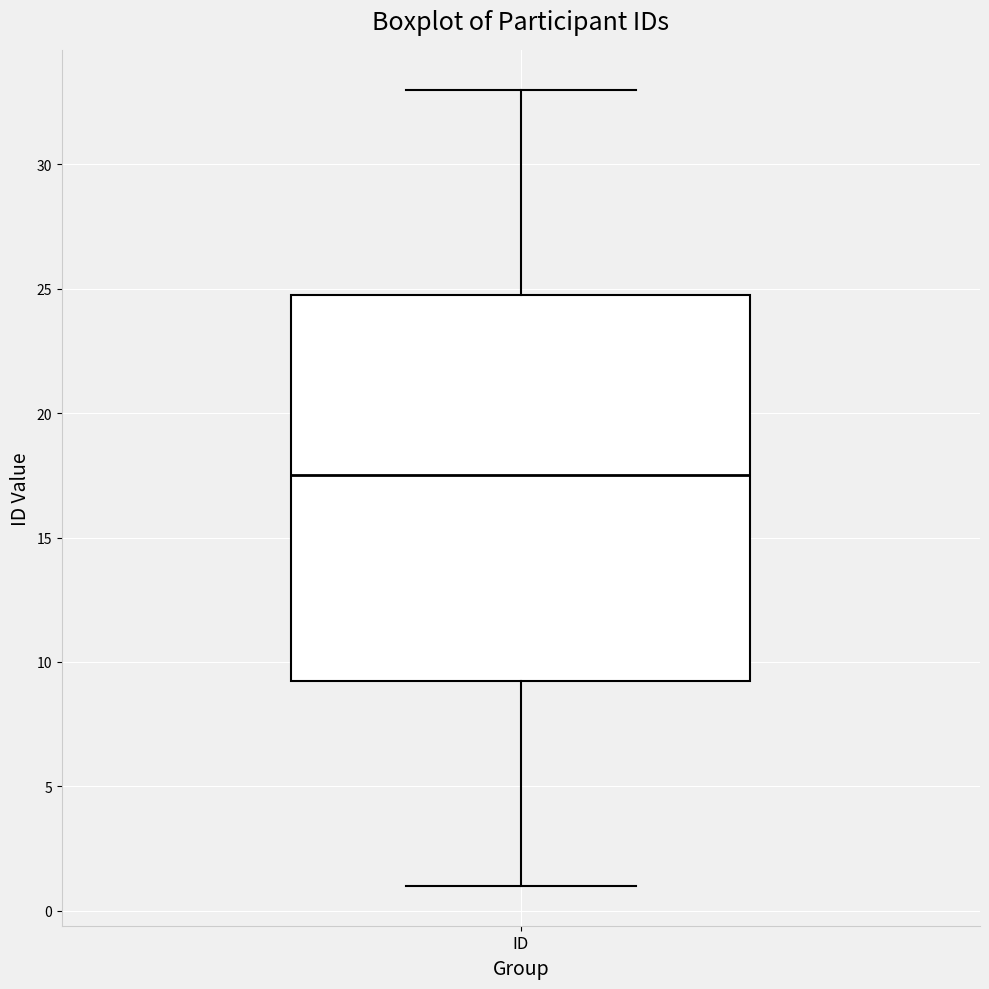

Transcribe this box plot: give where the median line is, the range the box spans, and where the two whiskers end, as read against the y-axis. The values are not printed on the chart, so give them approximately, as read against the axis.

median 17.5, box 9.5 to 25.0, whiskers 1.0 to 33.0